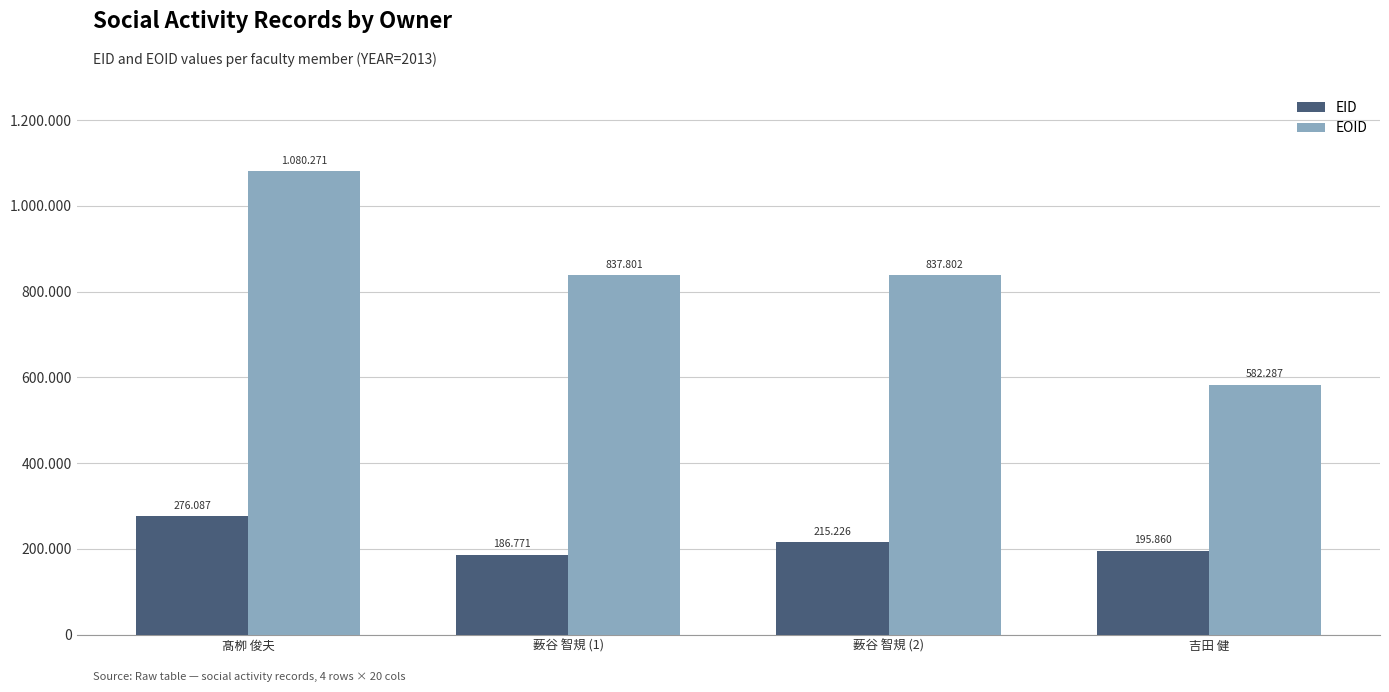

Are the bars grouped side by side (vs. stacked)?

Yes